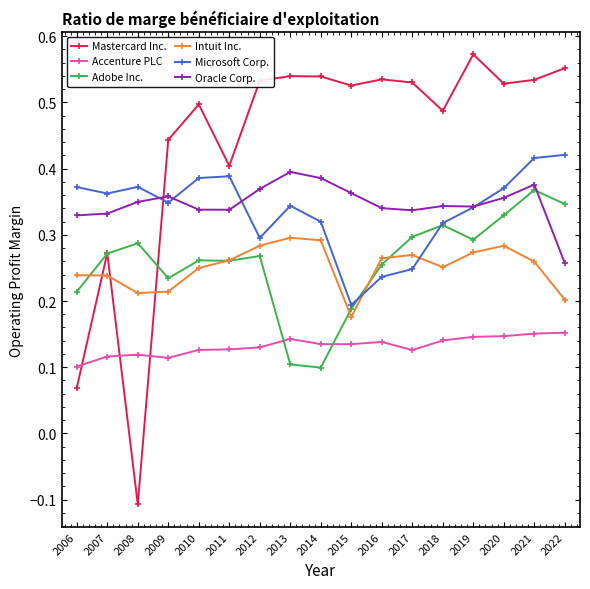

The Mastercard Inc. series shows 0.3 at 2007. True or false?

True